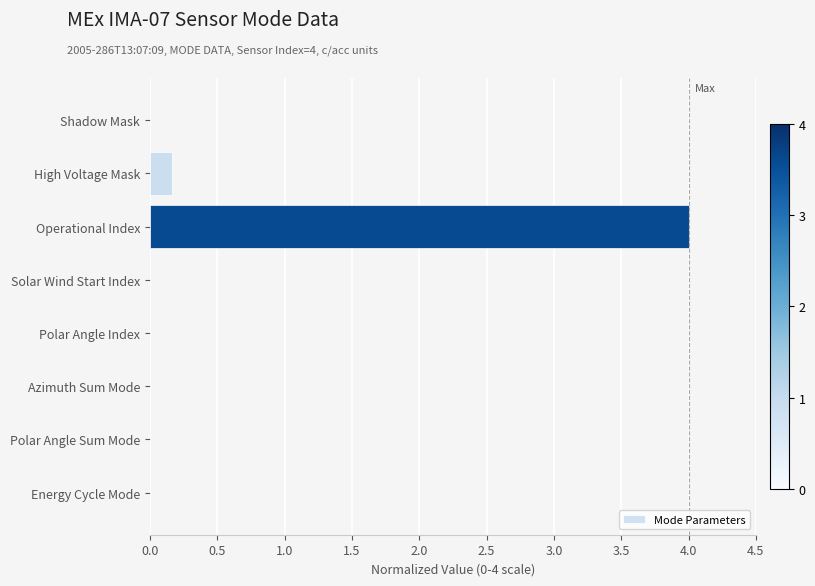

What is the change in value from Operational Index to Polar Angle Sum Mode?

-4.0